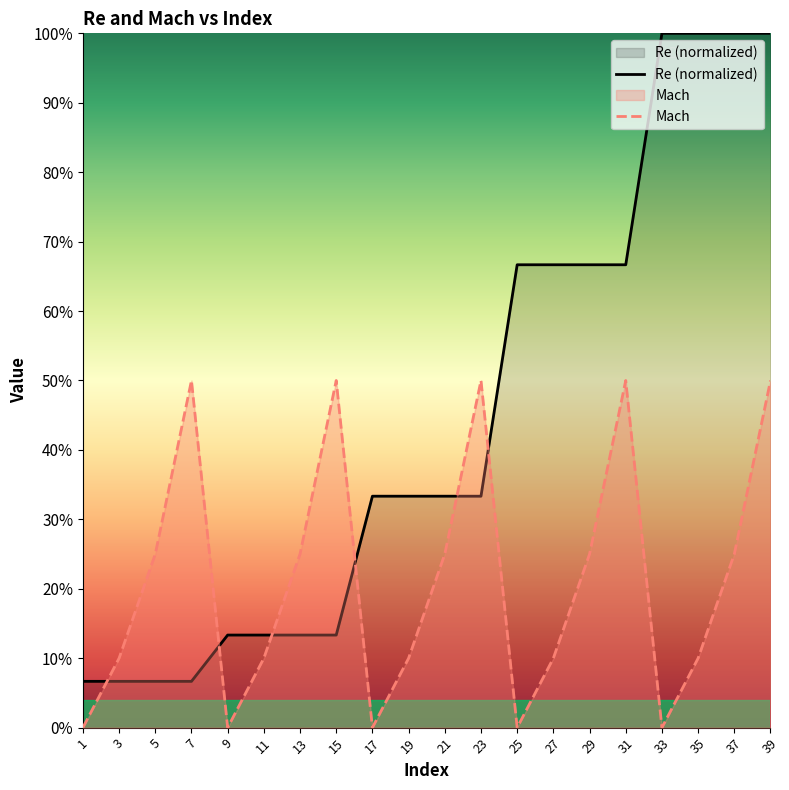

At which label is Re closest to 0?

1